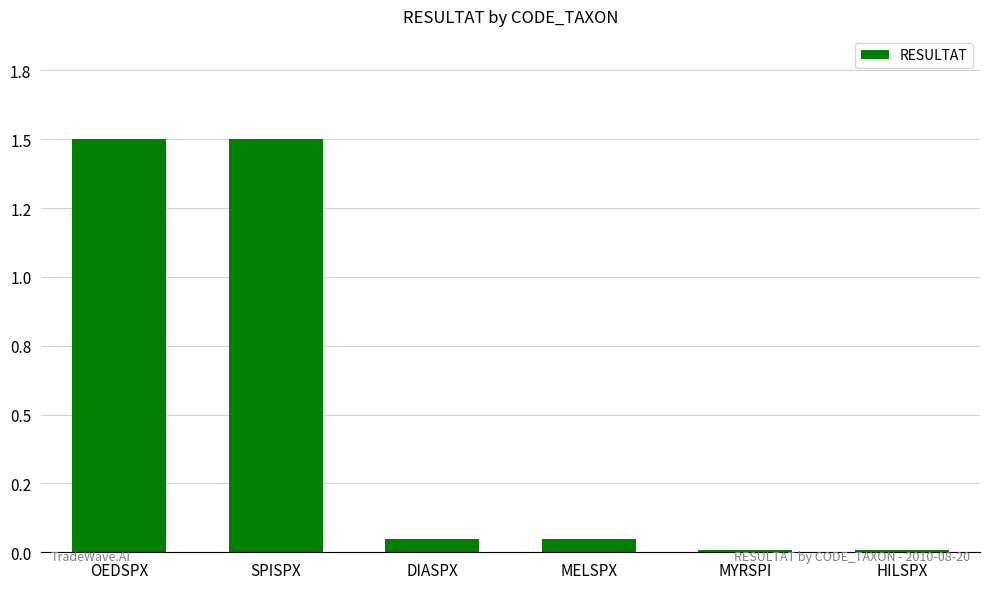

What is the maximum value shown in the chart?

1.5